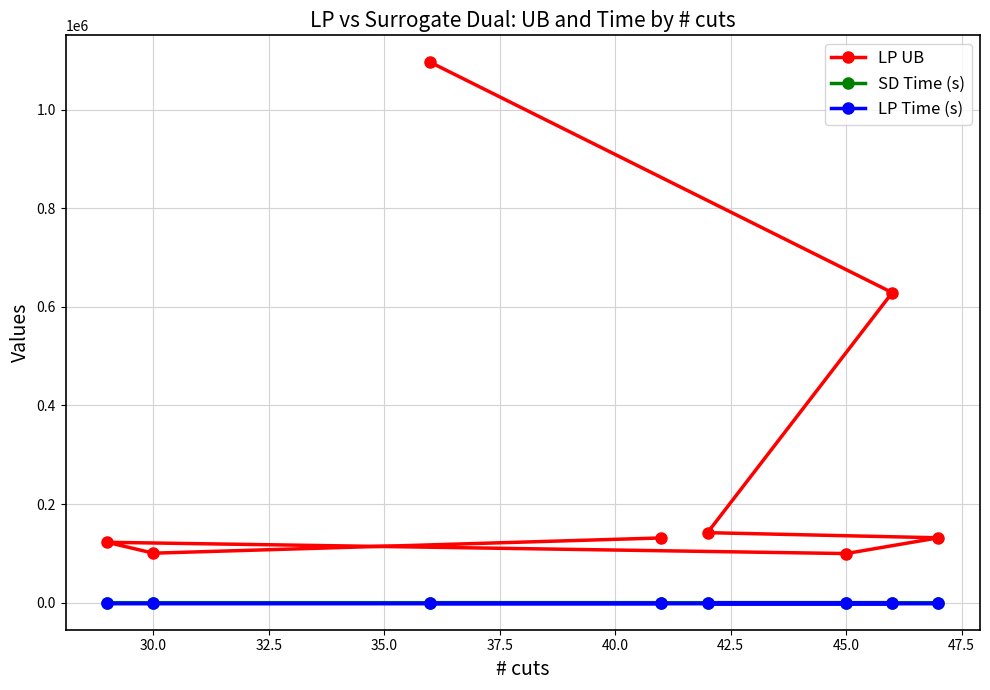

At how many categories does at least one series exceed 16593?

8